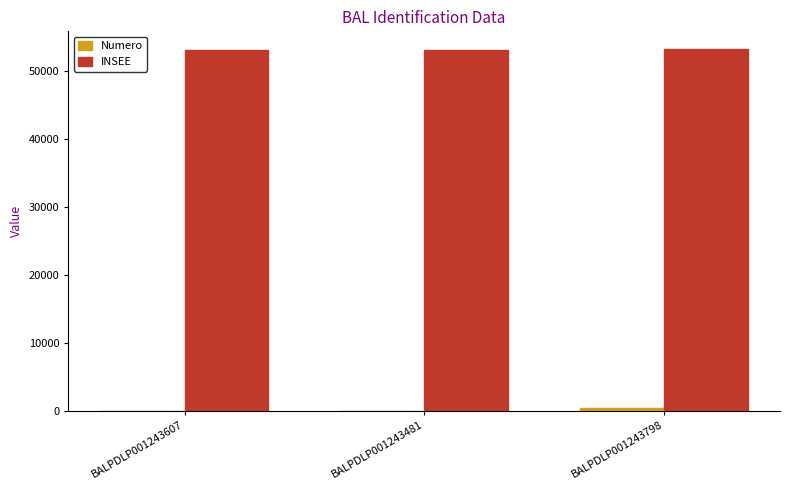

The INSEE series shows 33939 at BALPDLP001243481. True or false?

False